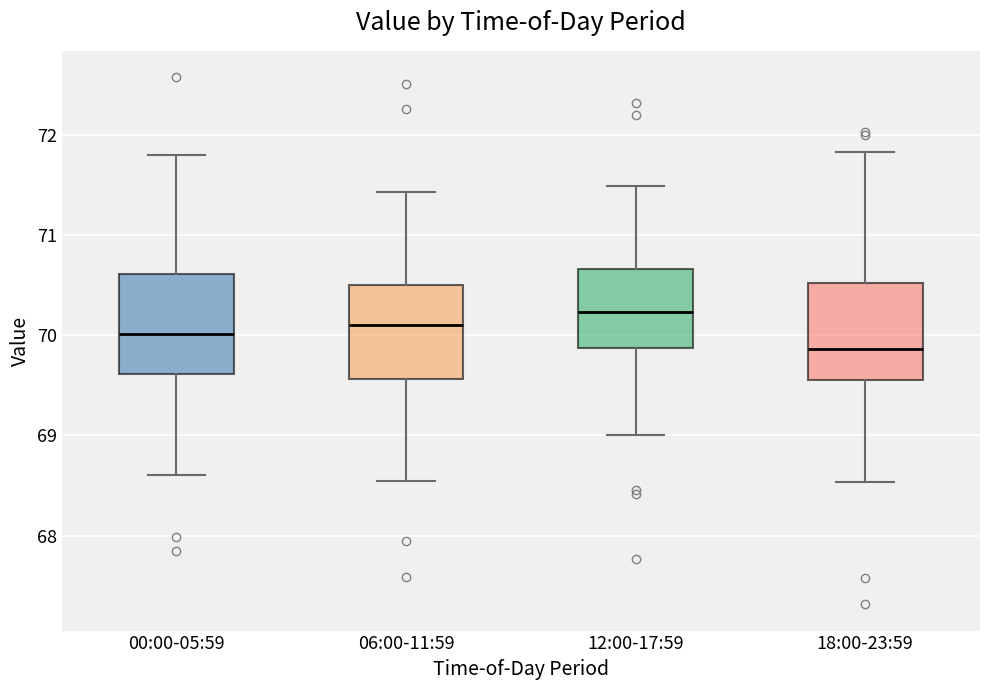

Reading left to right, read every box against the y-axis: the position of its median line, the range the box covers, and the ends of its whiskers. The values are not printed on the chart, so give them approximately, as read against the axis.

00:00-05:59: median 70.0, box 69.6 to 70.6, whiskers 68.6 to 71.8
06:00-11:59: median 70.1, box 69.6 to 70.5, whiskers 68.5 to 71.4
12:00-17:59: median 70.2, box 69.9 to 70.7, whiskers 69.0 to 71.5
18:00-23:59: median 69.9, box 69.6 to 70.5, whiskers 68.5 to 71.8